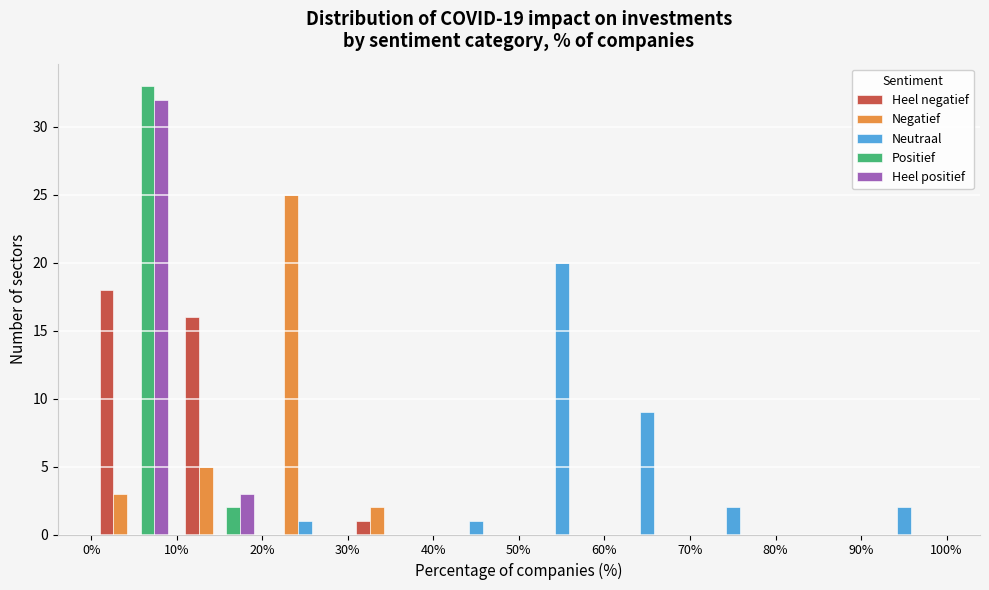

Reading left to right, list every range on the x-axis with the height of the bar of each series over it. The values are not printed on the chart, so give them approximately, as read against the axis.

0% to 10%: Heel negatief=18	Negatief=3	Neutraal=0	Positief=33	Heel positief=32
10% to 20%: Heel negatief=16	Negatief=5	Neutraal=0	Positief=2	Heel positief=3
20% to 30%: Heel negatief=0	Negatief=25	Neutraal=1	Positief=0	Heel positief=0
30% to 40%: Heel negatief=1	Negatief=2	Neutraal=0	Positief=0	Heel positief=0
40% to 50%: Heel negatief=0	Negatief=0	Neutraal=1	Positief=0	Heel positief=0
50% to 60%: Heel negatief=0	Negatief=0	Neutraal=20	Positief=0	Heel positief=0
60% to 70%: Heel negatief=0	Negatief=0	Neutraal=9	Positief=0	Heel positief=0
70% to 80%: Heel negatief=0	Negatief=0	Neutraal=2	Positief=0	Heel positief=0
80% to 90%: Heel negatief=0	Negatief=0	Neutraal=0	Positief=0	Heel positief=0
90% to 100%: Heel negatief=0	Negatief=0	Neutraal=2	Positief=0	Heel positief=0